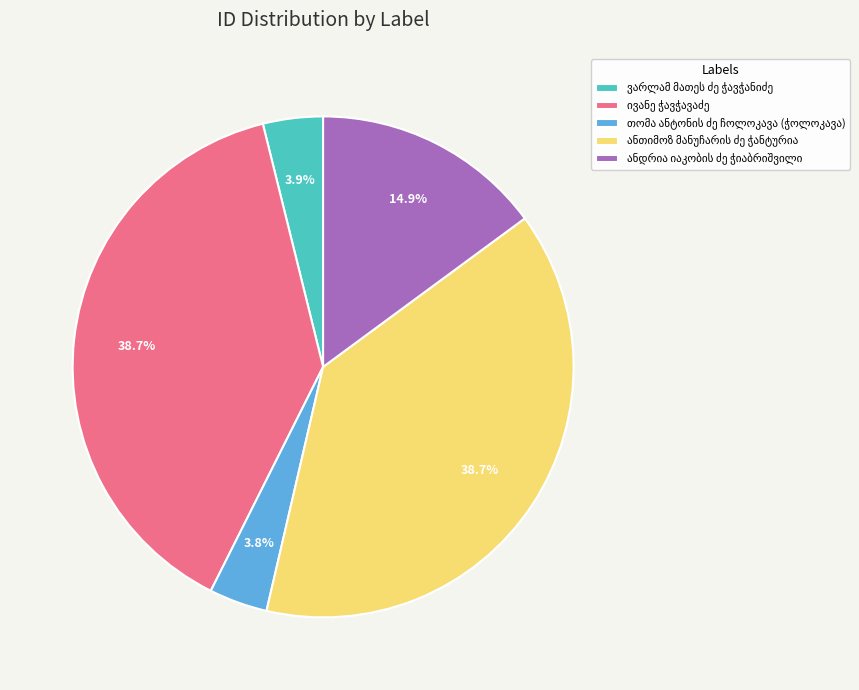

Is there any slice that represents more than half of the pie?

No